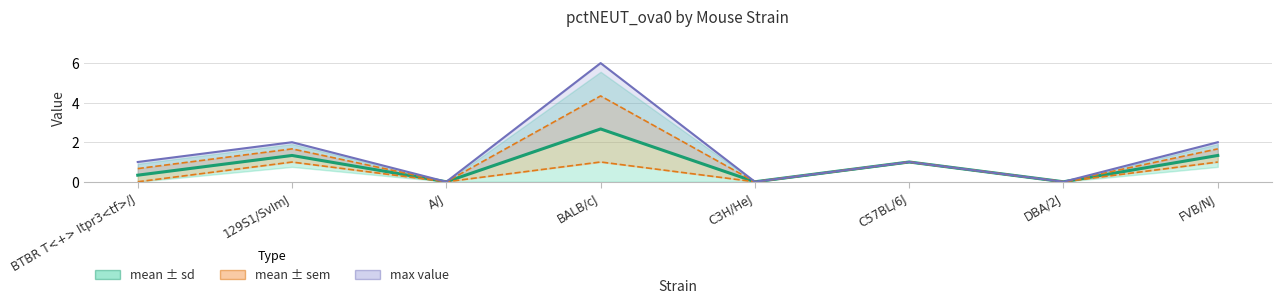

What position from the right is C57BL/6J?

3